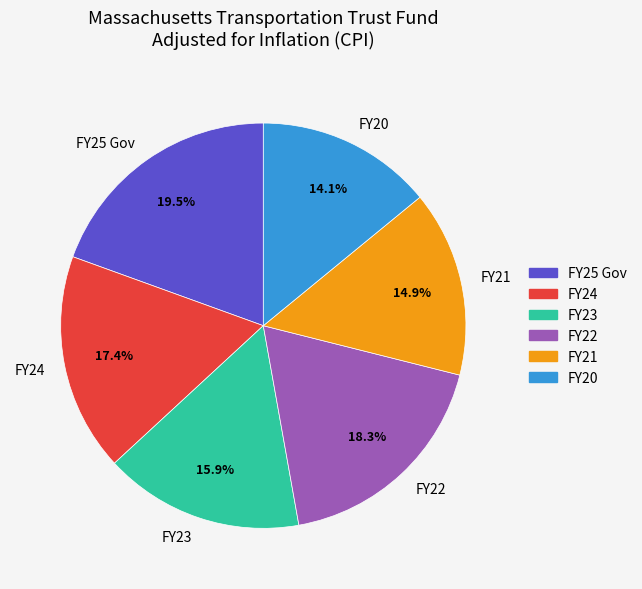

To the nearest percent, what percentage of the pie is FY24?

17%